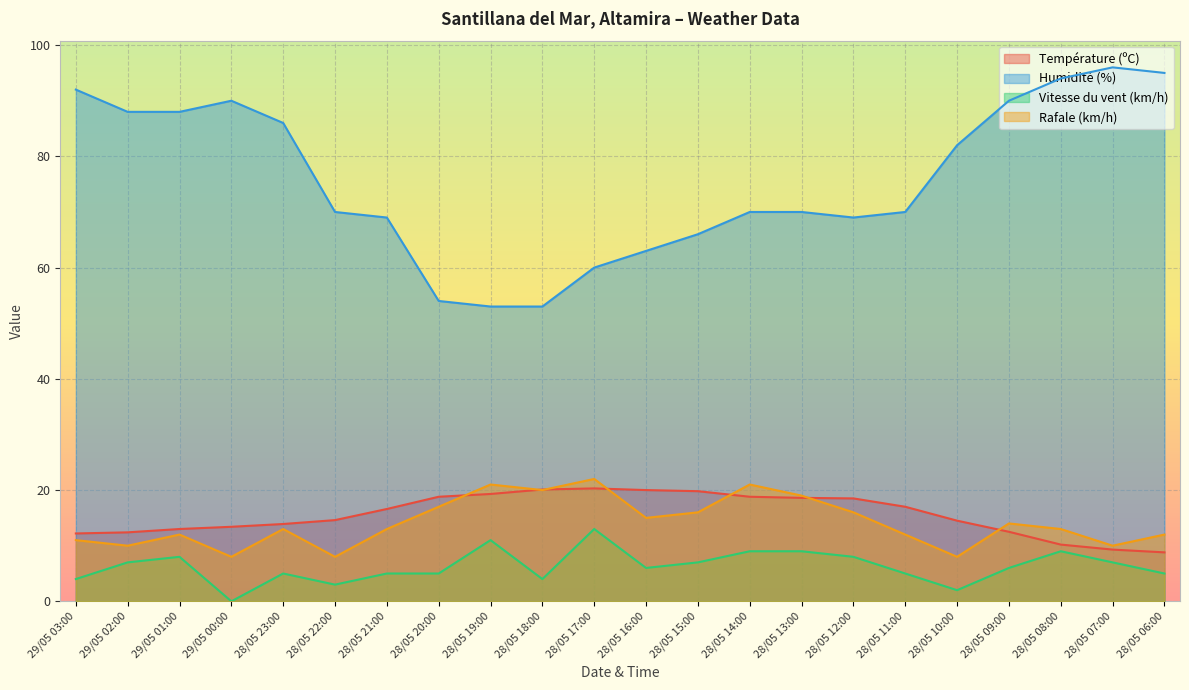

What is the minimum value for Rafale (km/h)?

8.0